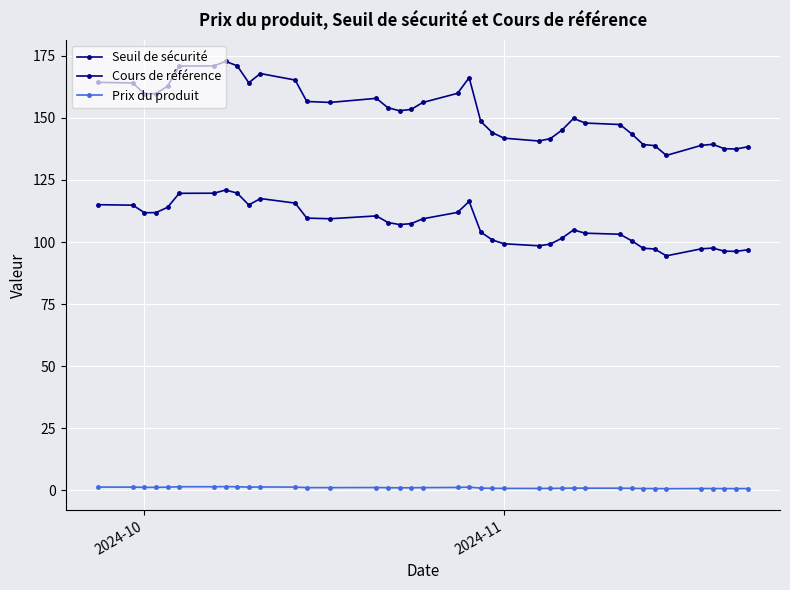

What is the highest value of the Seuil de sécurité series?

121.0